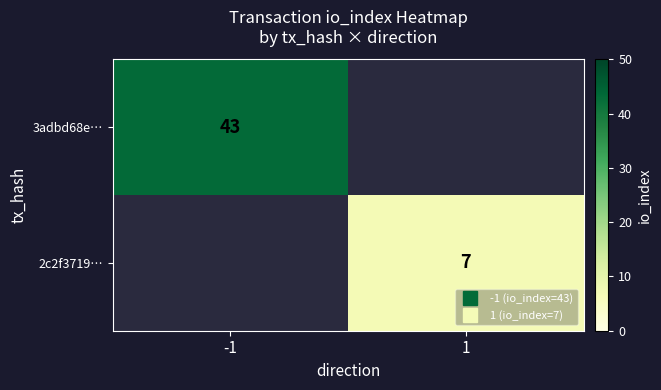

At which category does the chart reach its minimum across all series?

1